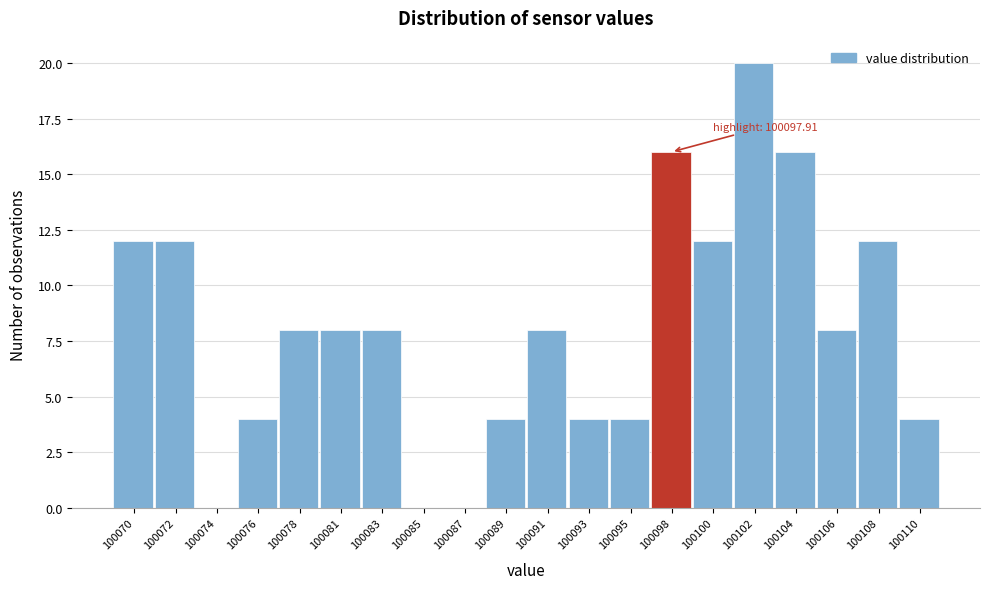

Reading left to right, extract all data points from this chart.

100070=12	100072=12	100074=0	100076=4	100078=8	100081=8	100083=8	100085=0	100087=0	100089=4	100091=8	100093=4	100095=4	100098=16	100100=12	100102=20	100104=16	100106=8	100108=12	100110=4